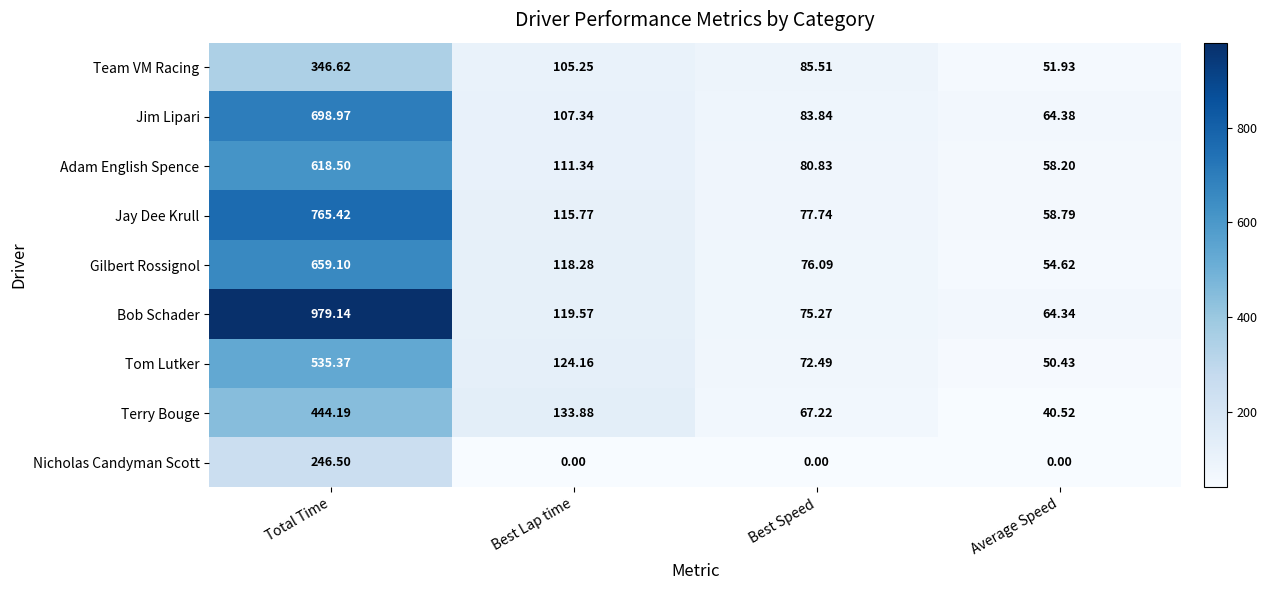

What is the maximum value shown in the chart?

979.1